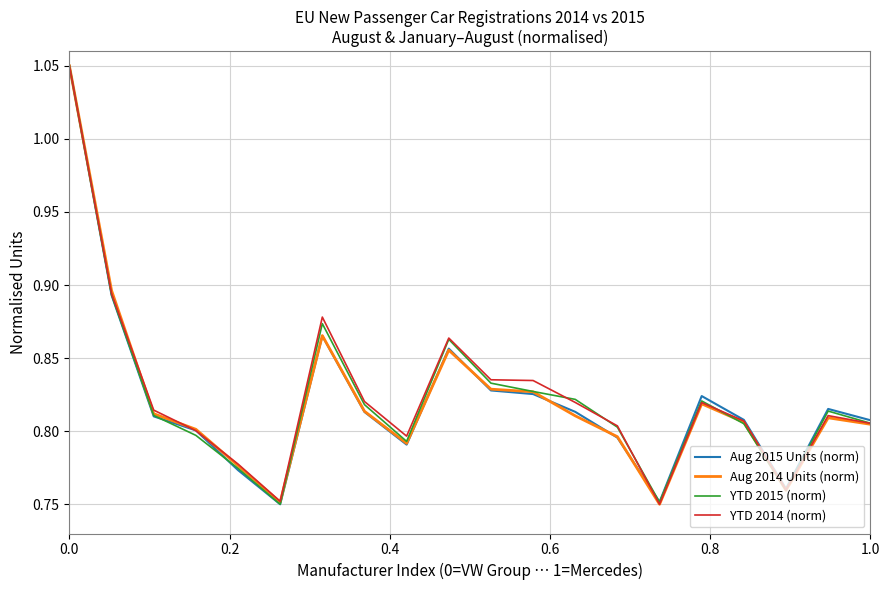

True or false: YTD 2014 (norm) has more than 2 points higher than both neighbors.

True